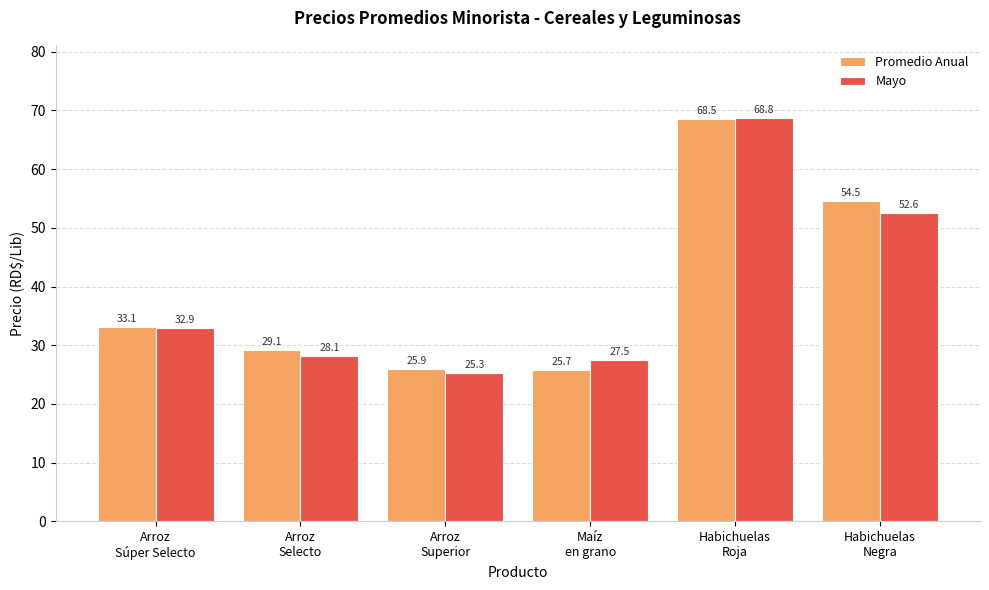

What is the label of the 3rd bar from the left?

Arroz
Superior